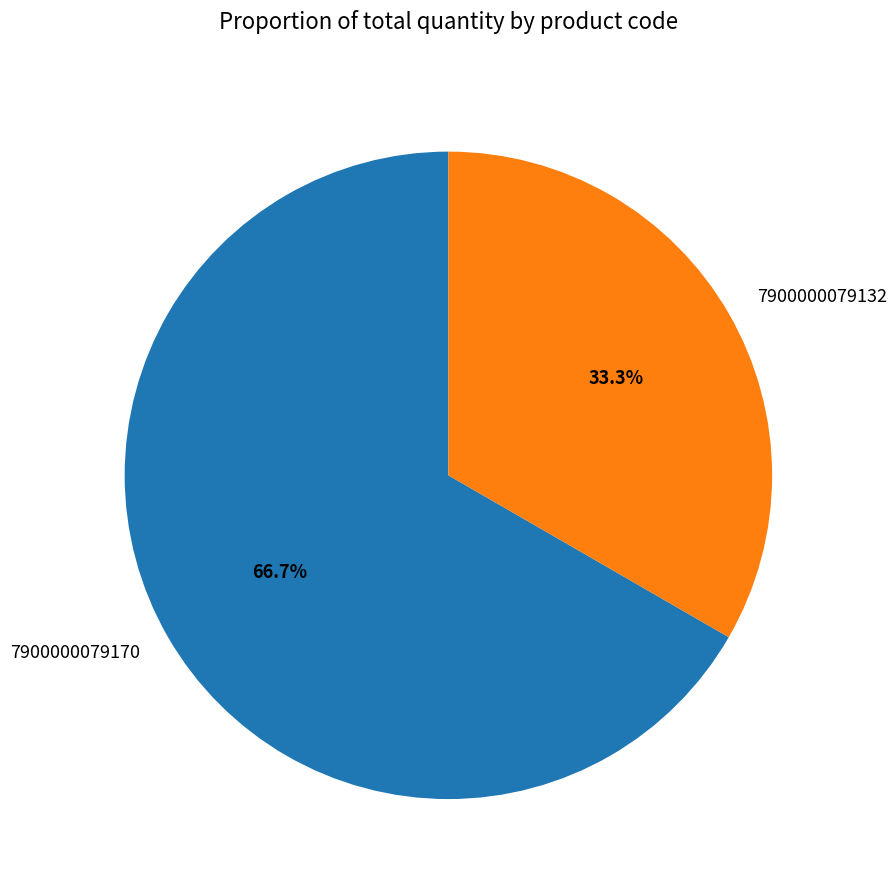

How much of the chart is everything except 7900000079132?

66.7%